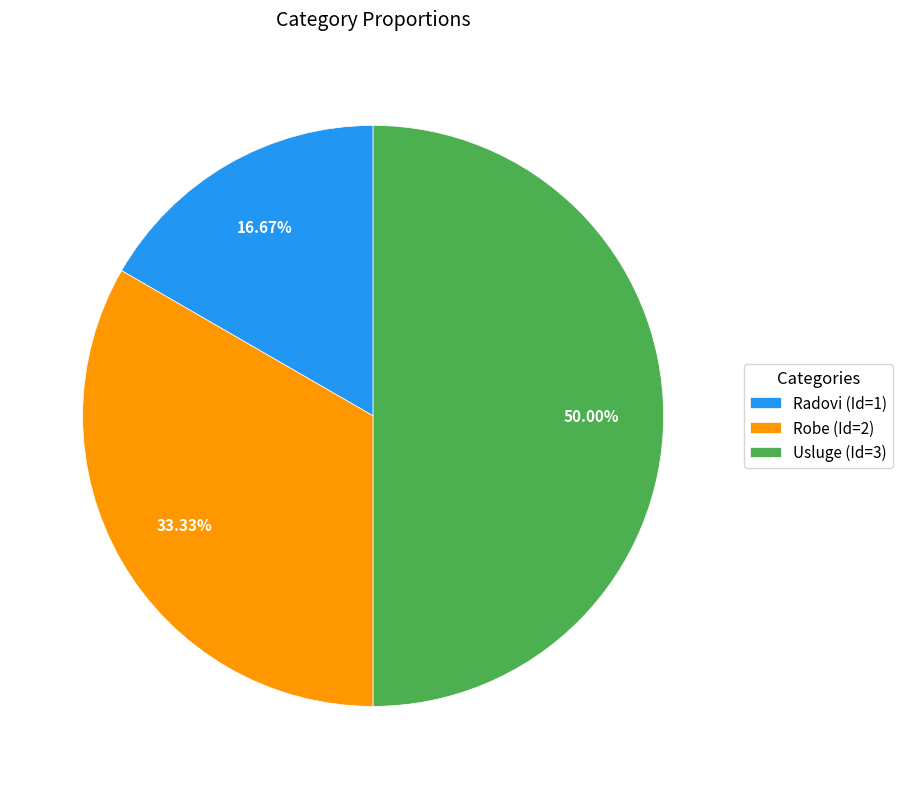

Rank the categories by value from lowest to highest.

Radovi, Robe, Usluge